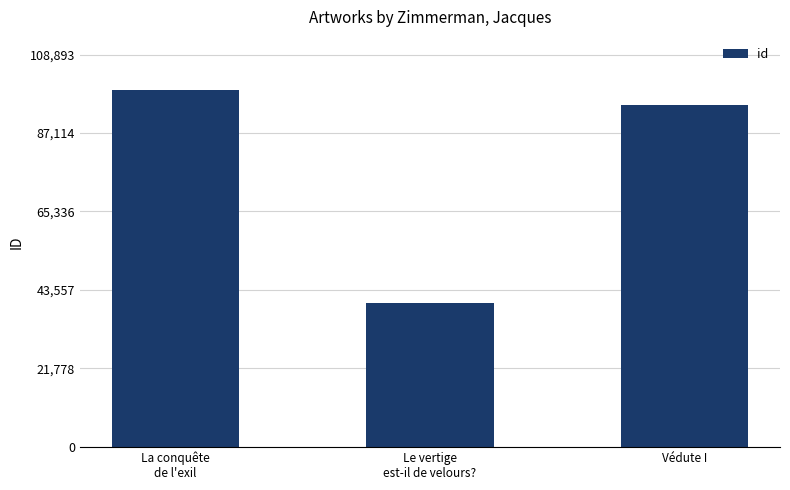

What is the label of the 2nd bar from the left?

Le vertige
est-il de velours?